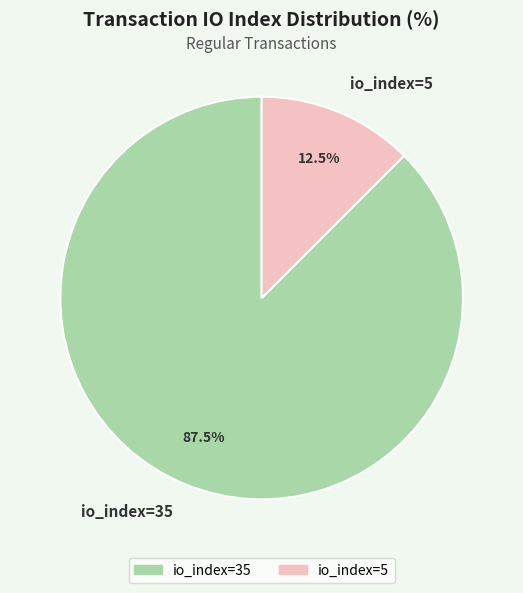

Which has a higher value, io_index=35 or io_index=5?

io_index=35